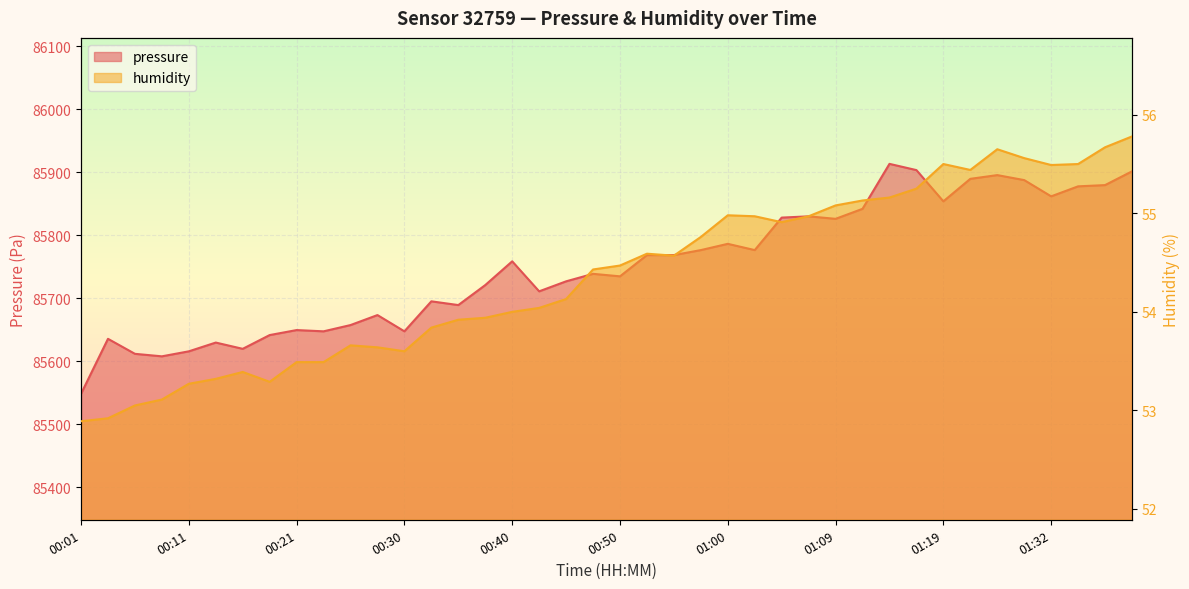

What is the sum of all humidity values?

2174.8